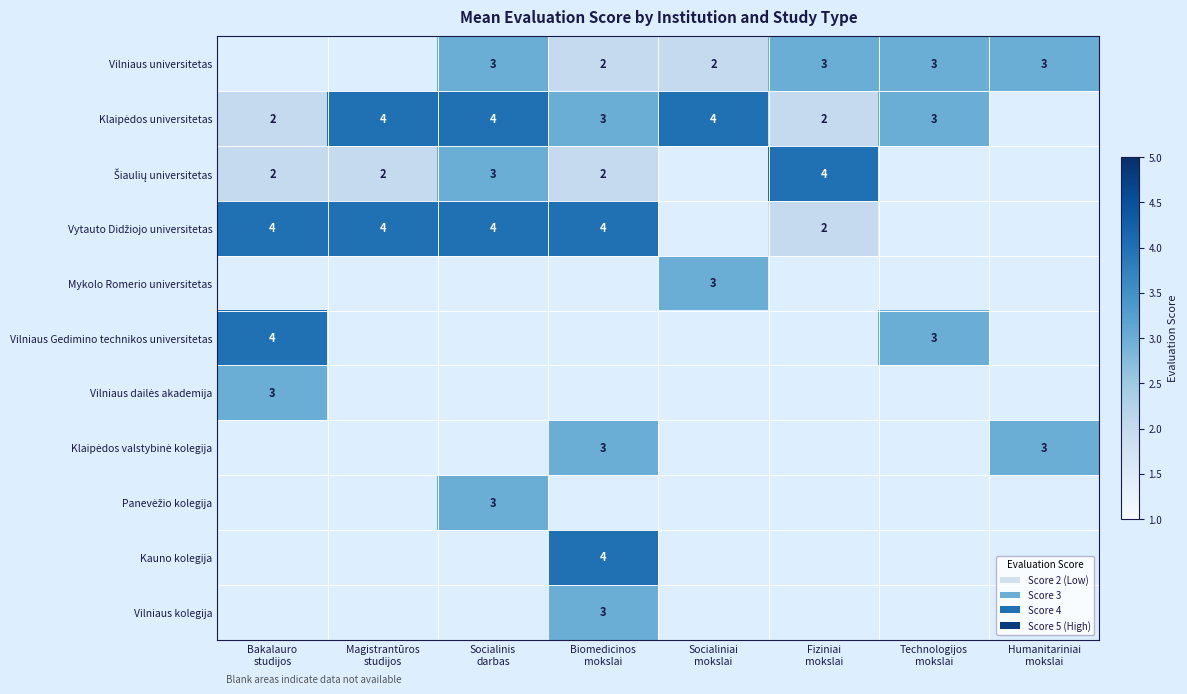

Count the number of categories in the chart.

8